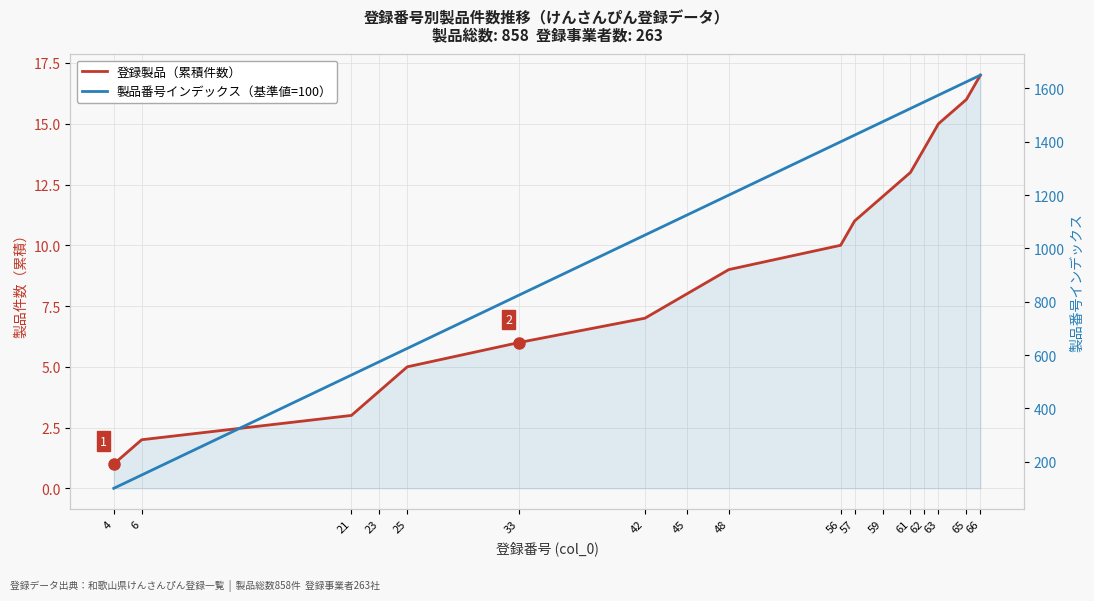

At how many categories does at least one series exceed 199?

15